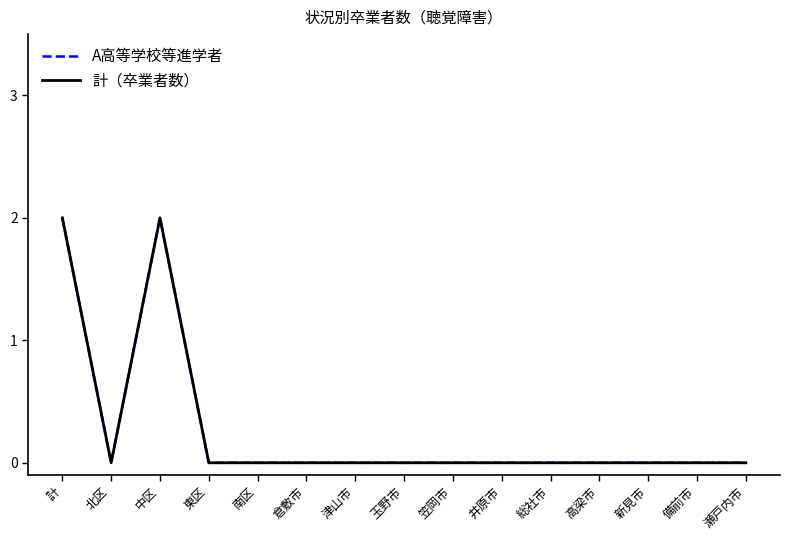

At which label is A高等学校等進学者 closest to 1?

計